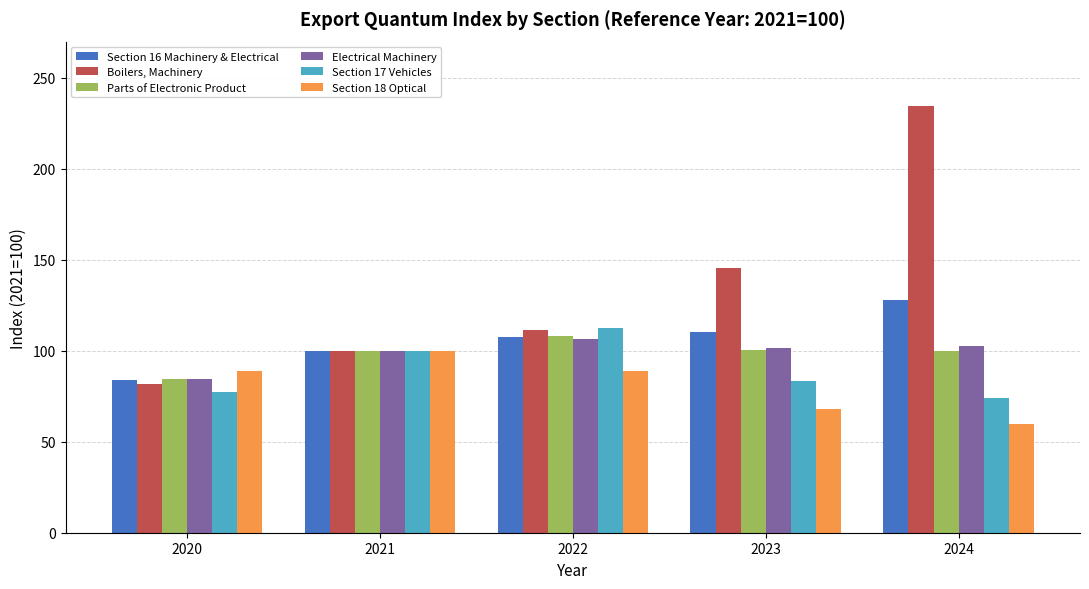

What is the value of the Boilers, Machinery bar at the 5th from the left?

234.4